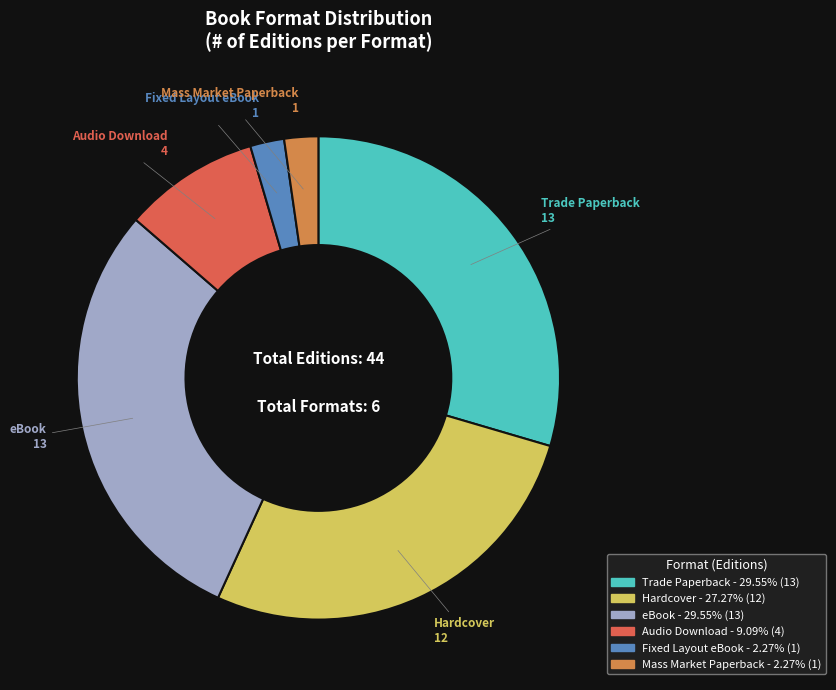

What is the ratio of the value at Fixed Layout eBook to the value at Mass Market Paperback?

1.0